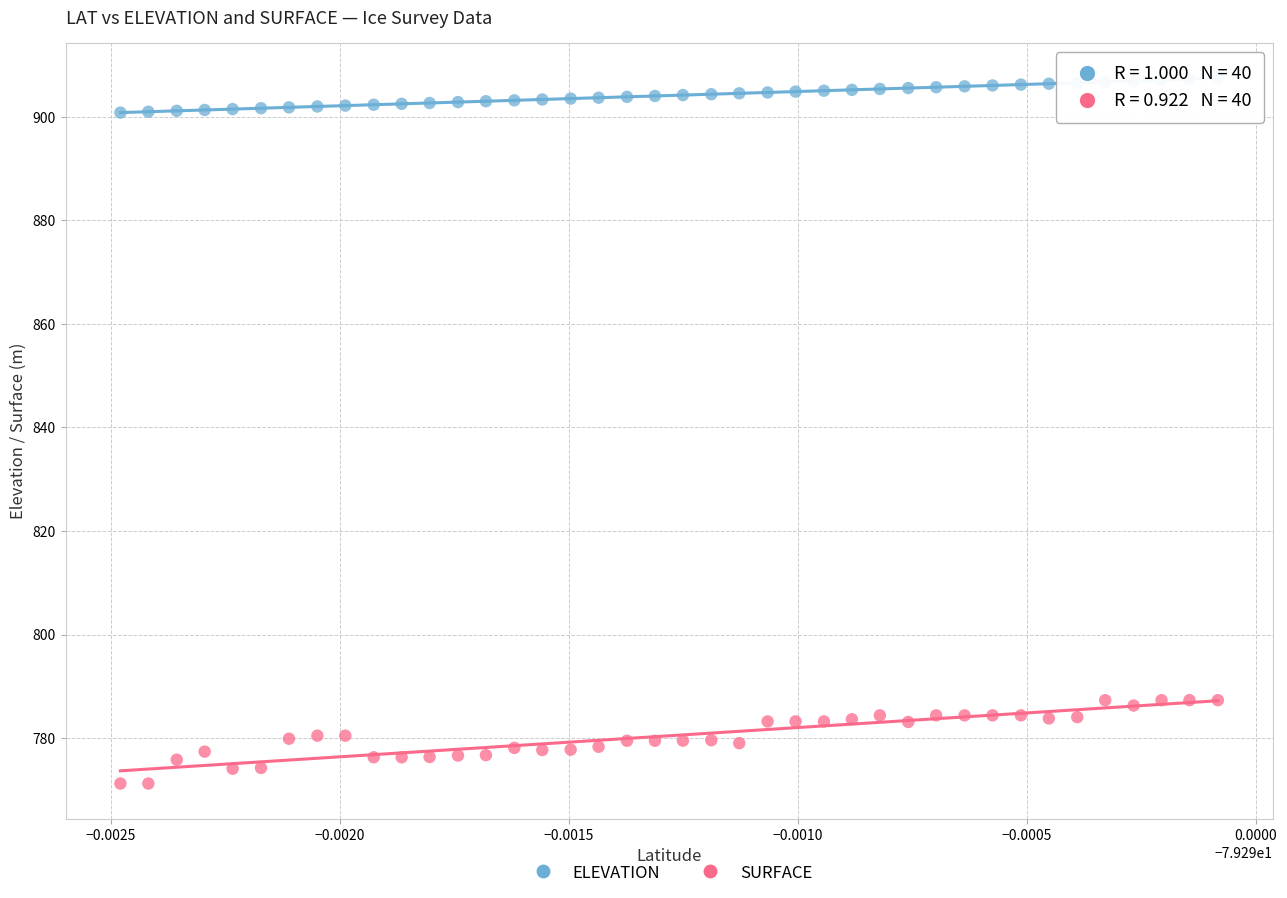

Across all data points, what is the range of Y values (max minus min)?

136.1